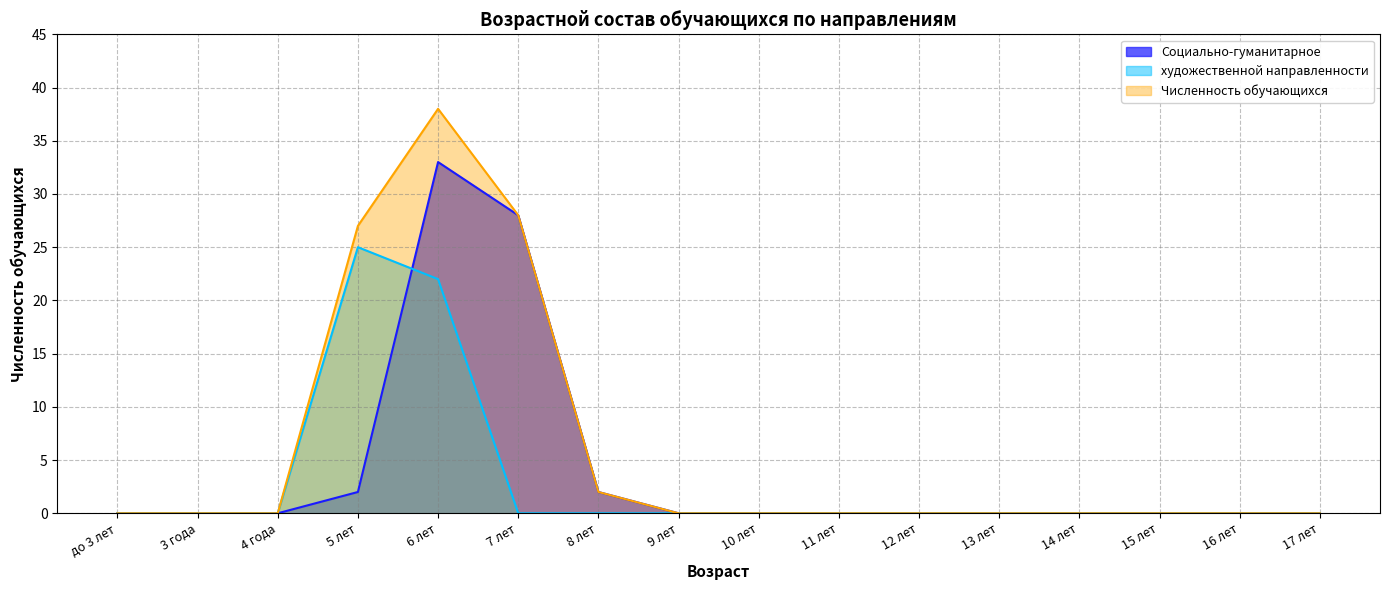

List the labels in order of Социально-гуманитарное value, smallest first.

до 3 лет, 3 года, 4 года, 9 лет, 10 лет, 11 лет, 12 лет, 13 лет, 14 лет, 15 лет, 16 лет, 17 лет, 5 лет, 8 лет, 7 лет, 6 лет